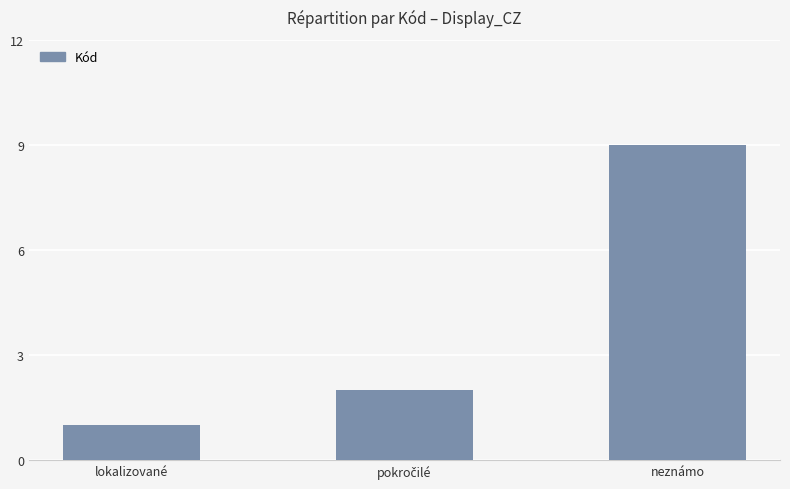

The chart shows a value of 9 at neznámo. True or false?

True